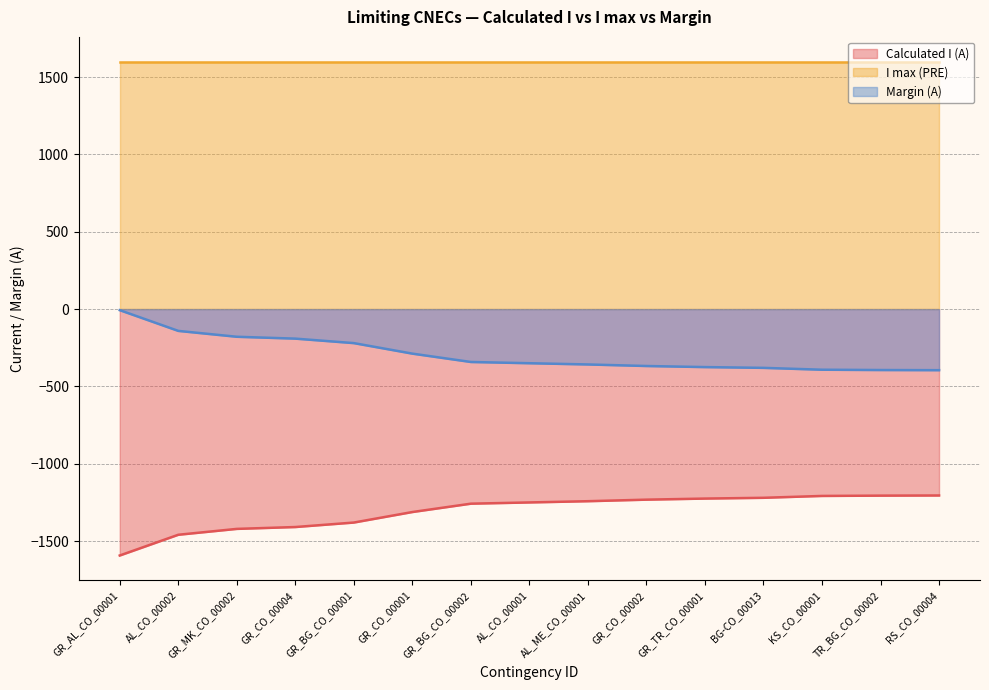

True or false: Calculated I (A) has more than 0 points higher than both neighbors.

False